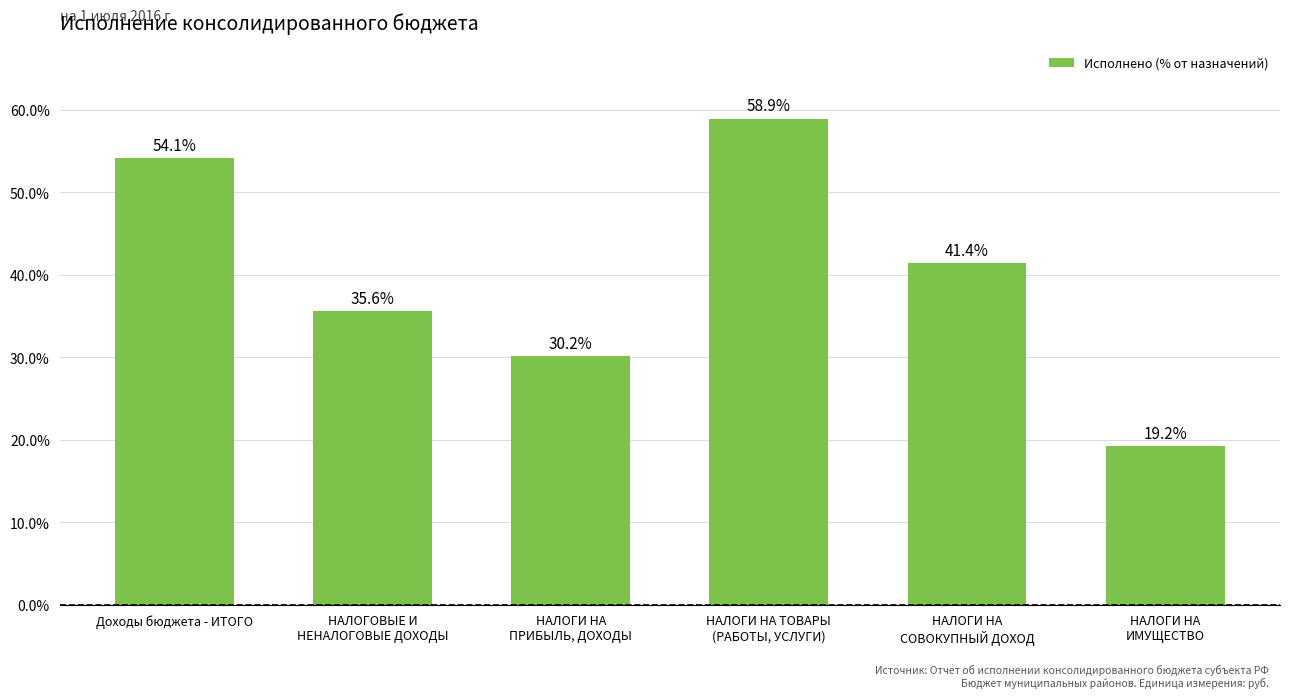

At which category does the chart reach its minimum across all series?

НАЛОГИ НА
ИМУЩЕСТВО